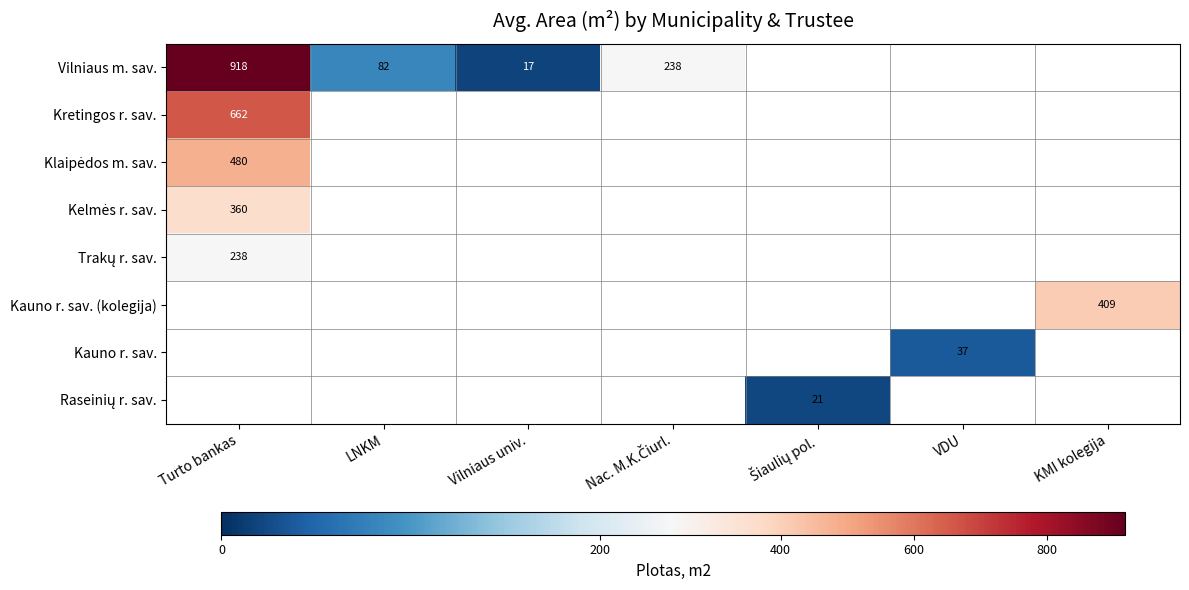

Which label corresponds to the smallest value in the chart?

Vilniaus univ.